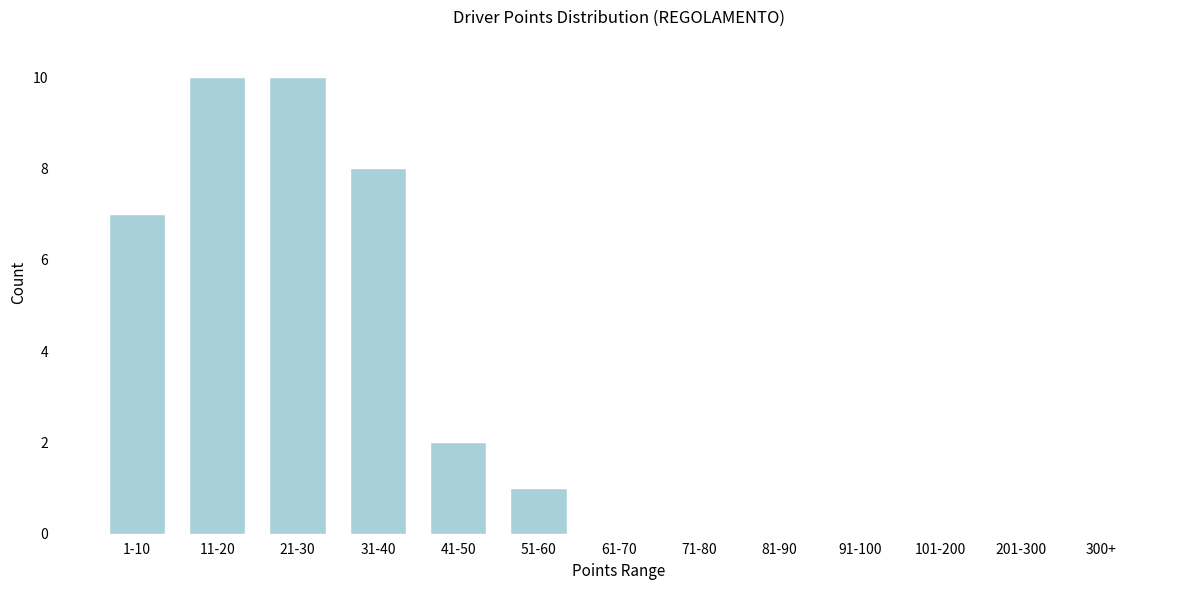

Reading left to right, extract all data points from this chart.

1-10=7	11-20=10	21-30=10	31-40=8	41-50=2	51-60=1	61-70=0	71-80=0	81-90=0	91-100=0	101-200=0	201-300=0	300+=0